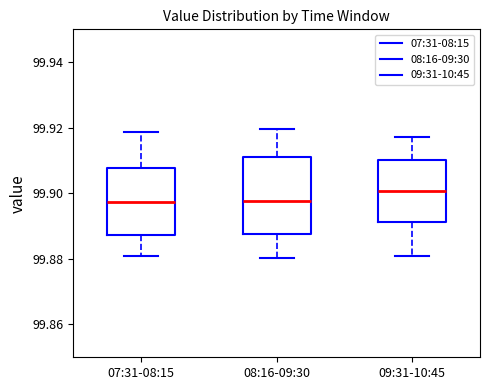

Where is the upper edge of the box for 07:31-08:15 on the y-axis? The values are not printed on the chart, so give them approximately, as read against the axis.

99.908